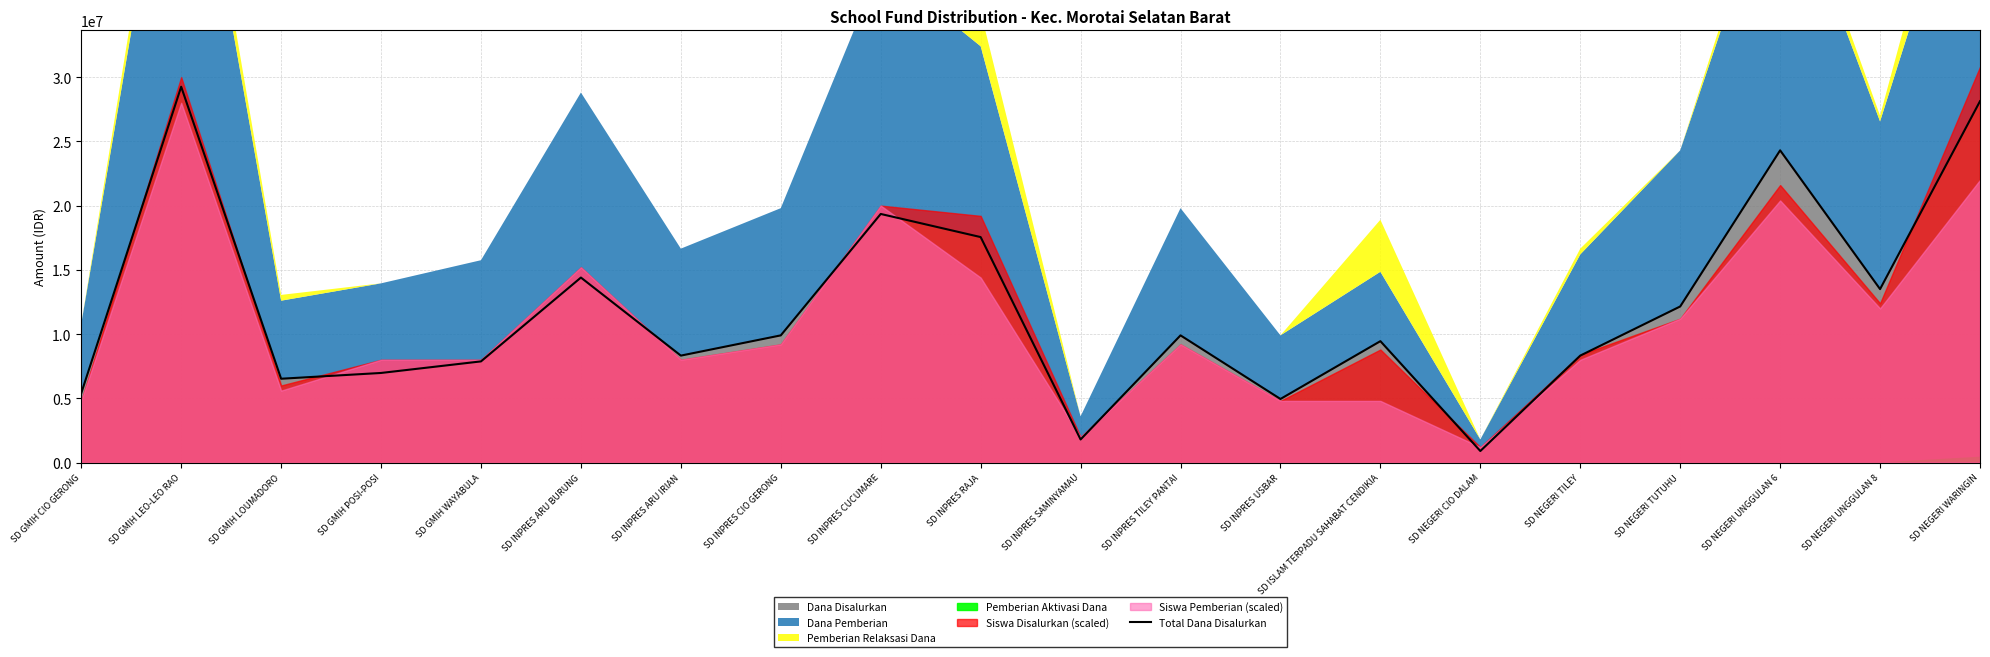

What is the difference between the values at SD INPRES SAMINYAMAU and SD INPRES RAJA?

15750000